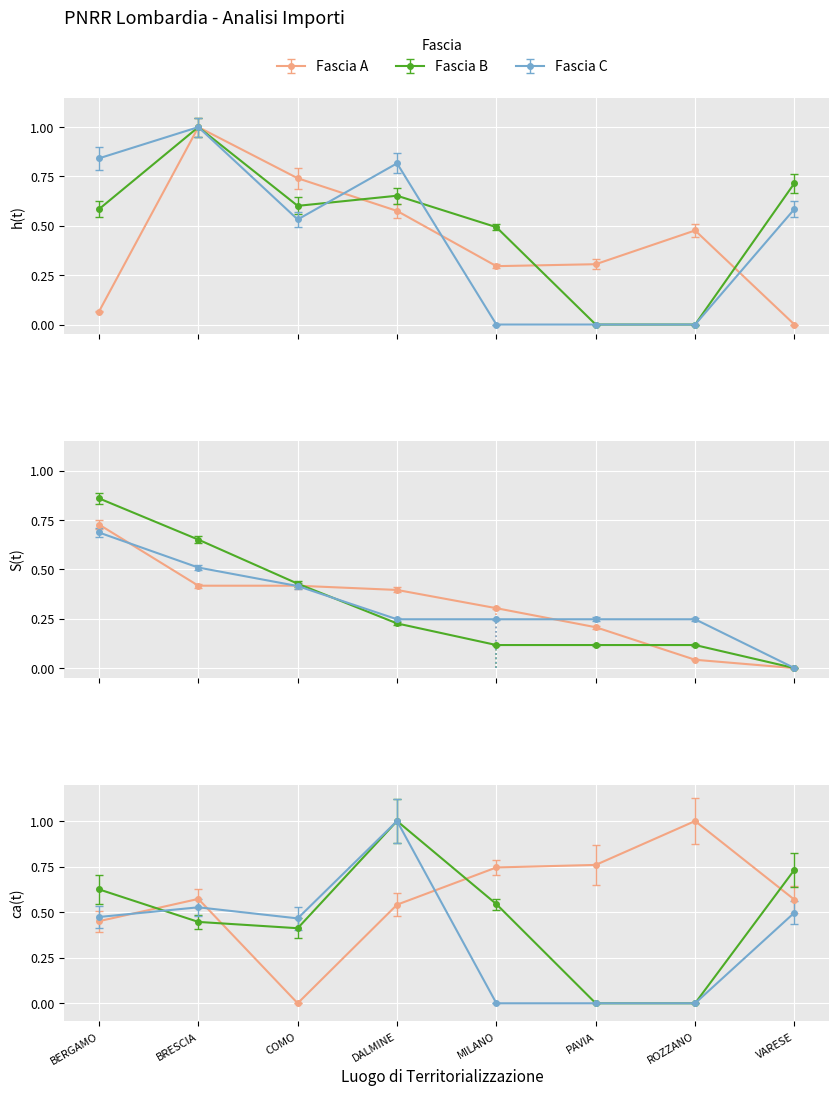

Which series changed the most between DALMINE and MILANO?

Fascia C